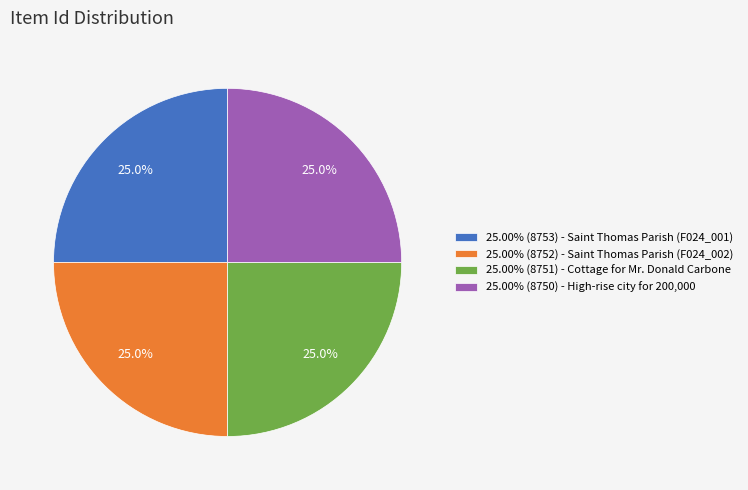

How many segments does this pie chart have?

4